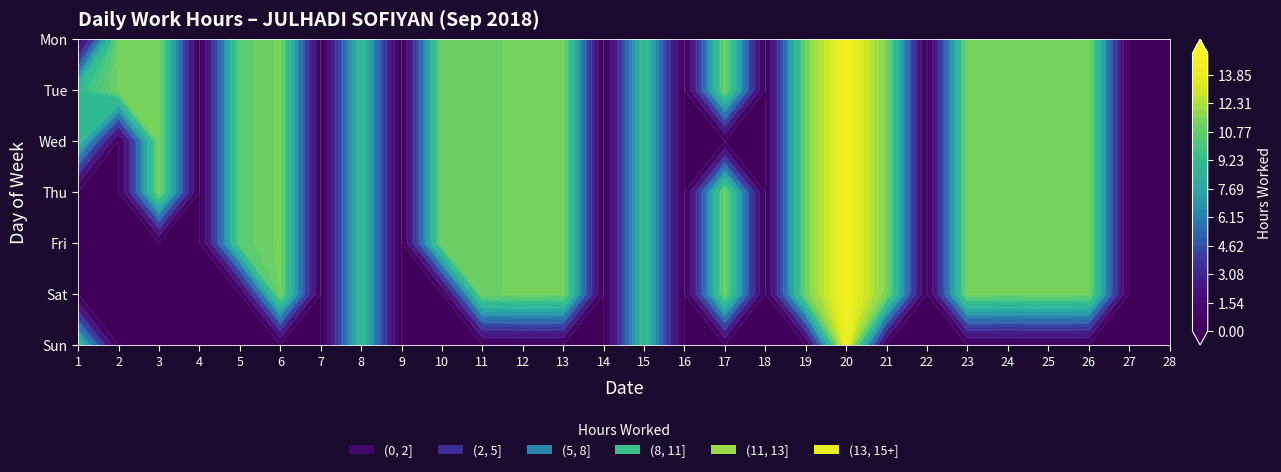

Which has a higher value, 12 or 14?

12